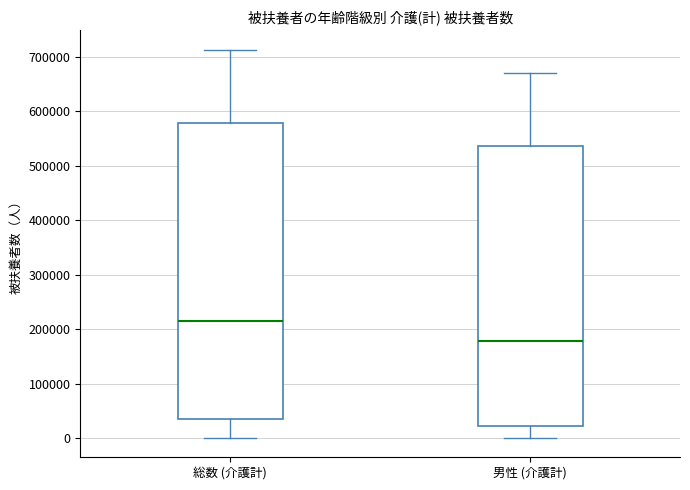

Which box has the lowest median line?

男性 (介護計)